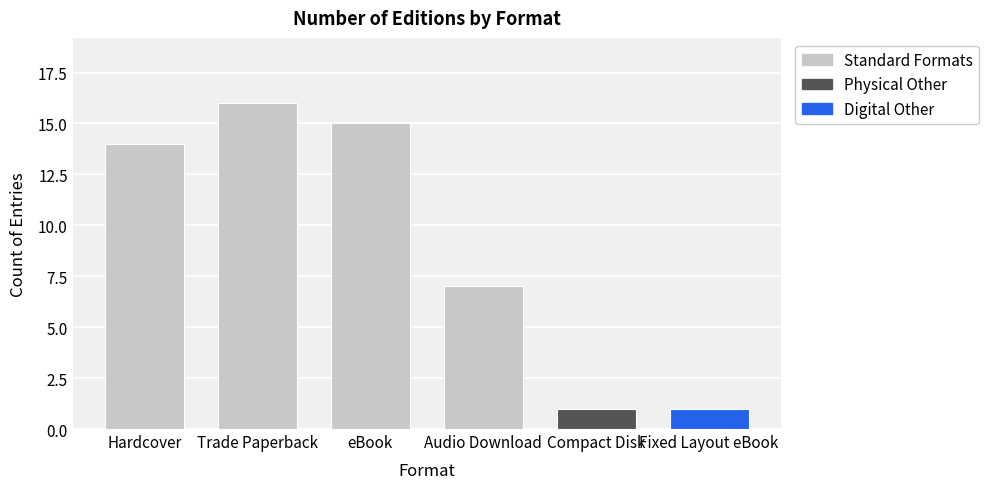

What is the greatest value displayed?

16